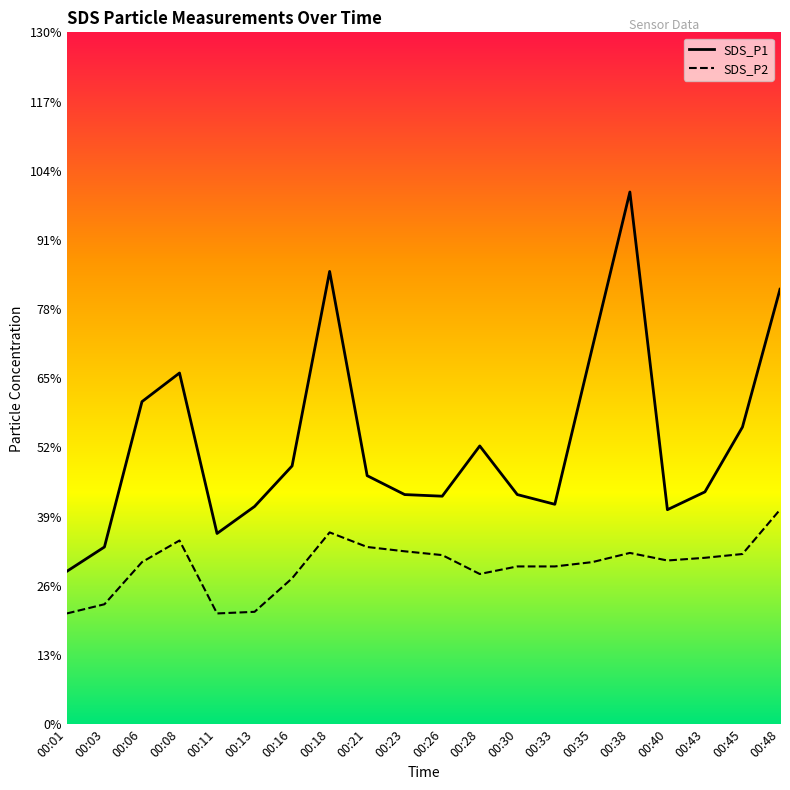

True or false: SDS_P2 has more than 0 points higher than both neighbors.

True